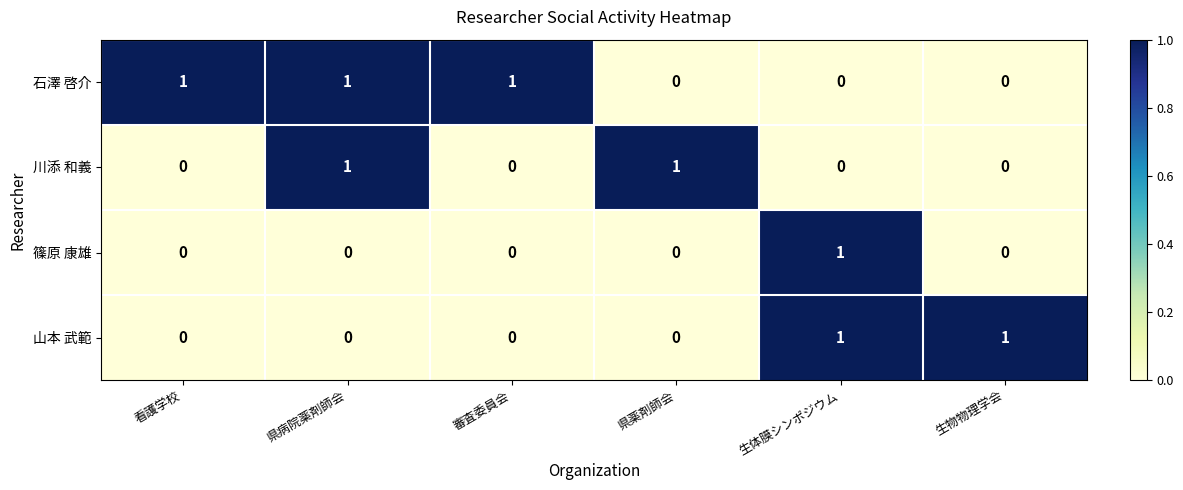

Which series has the largest total across all categories?

石澤 啓介